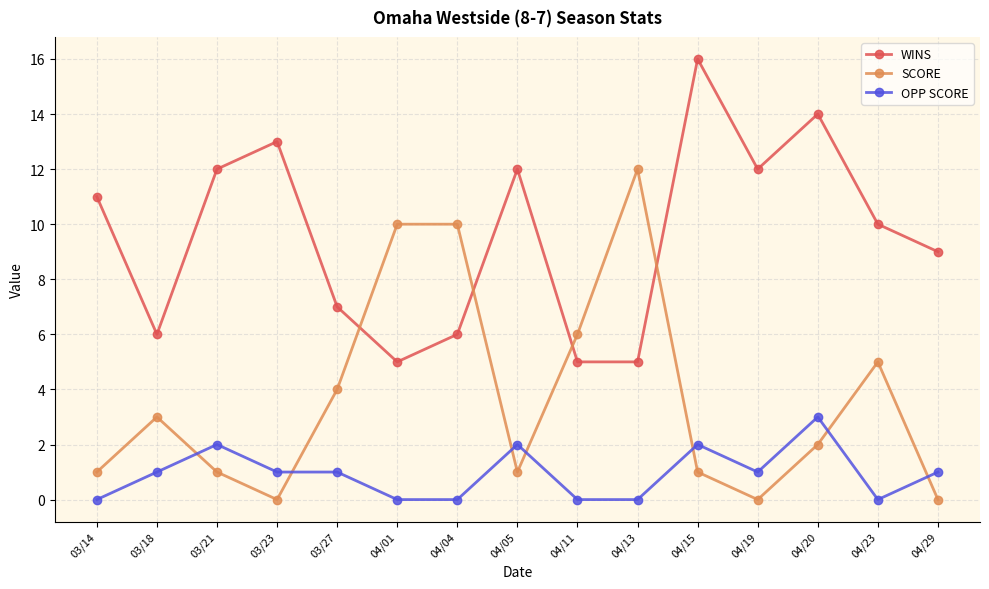

True or false: SCORE and WINS cross at least once.

True